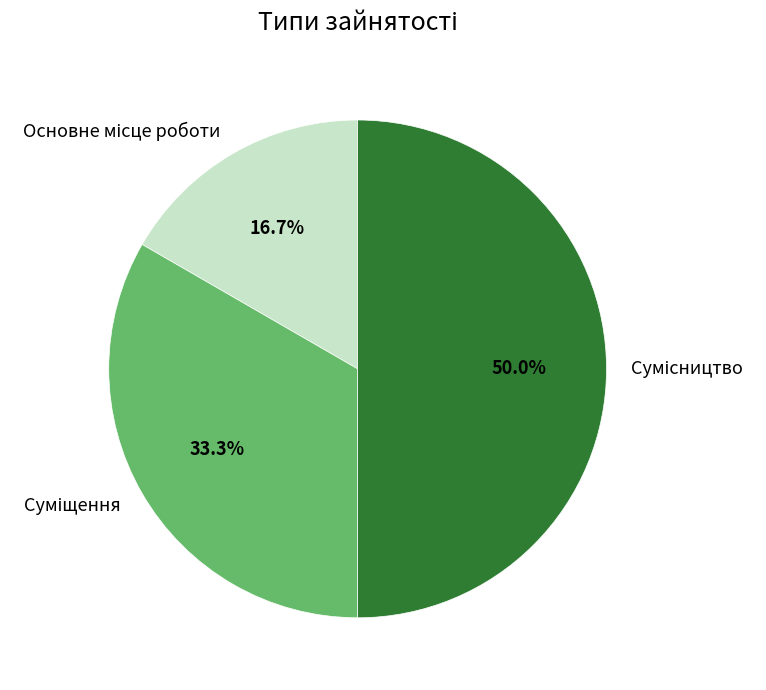

What is the total percentage of Основне місце роботи and Сумісництво?

66.7%